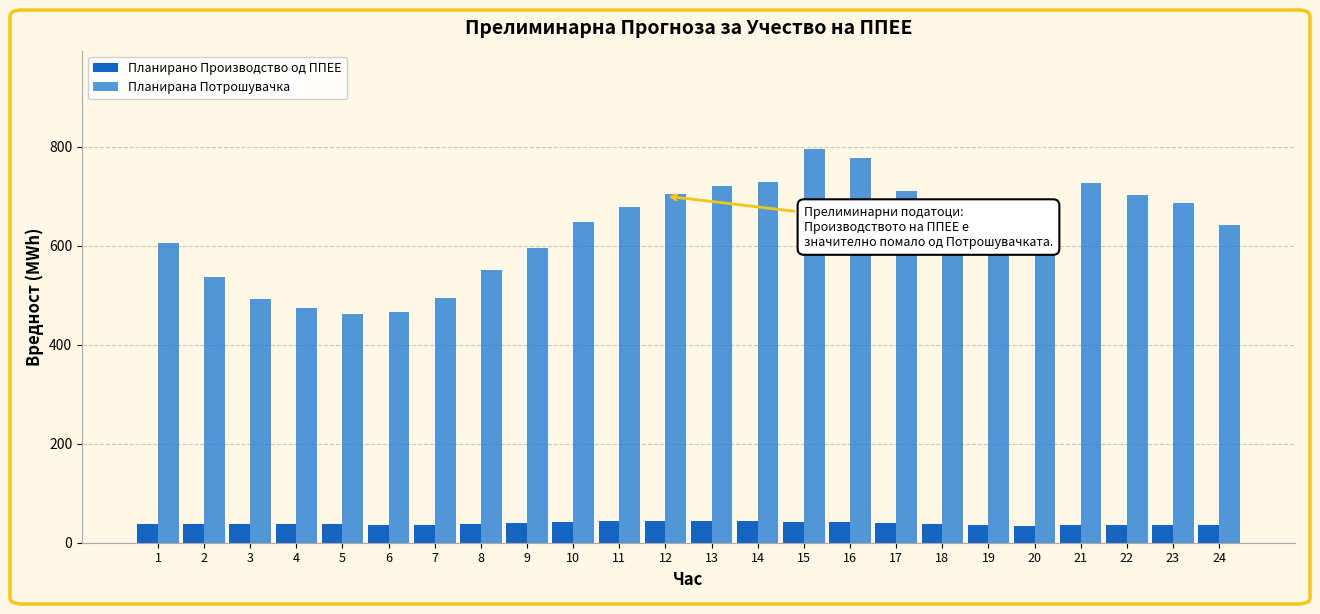

The value of Планирано Производство од ППЕЕ at 15 is 42.3. True or false?

True